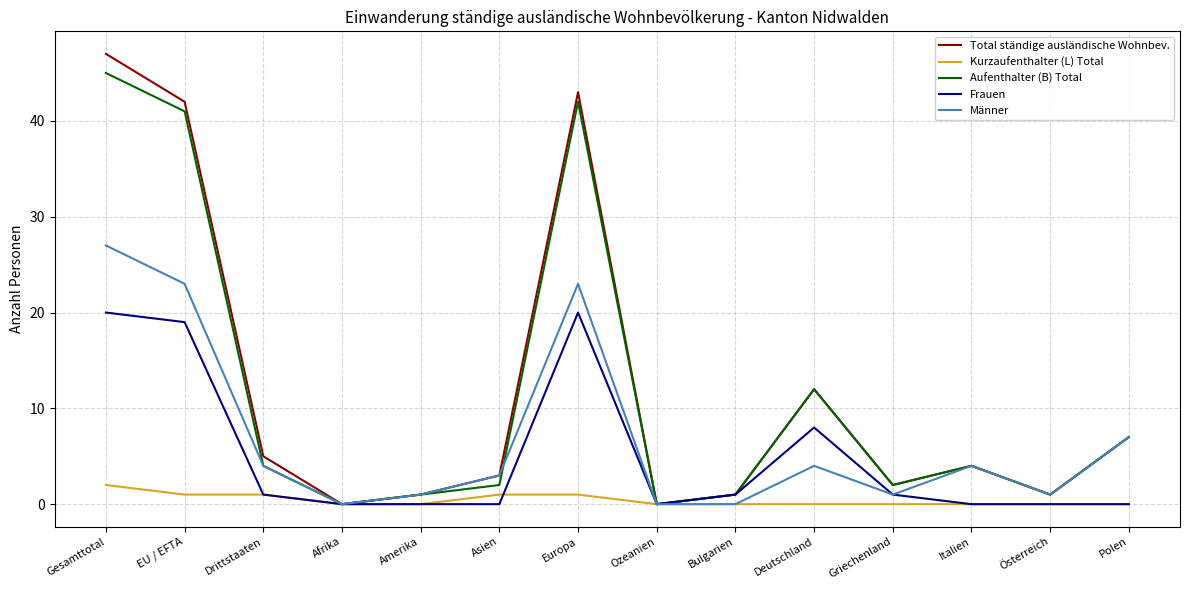

Where does the Aufenthalter (B) Total series first go above 4?

Gesamttotal